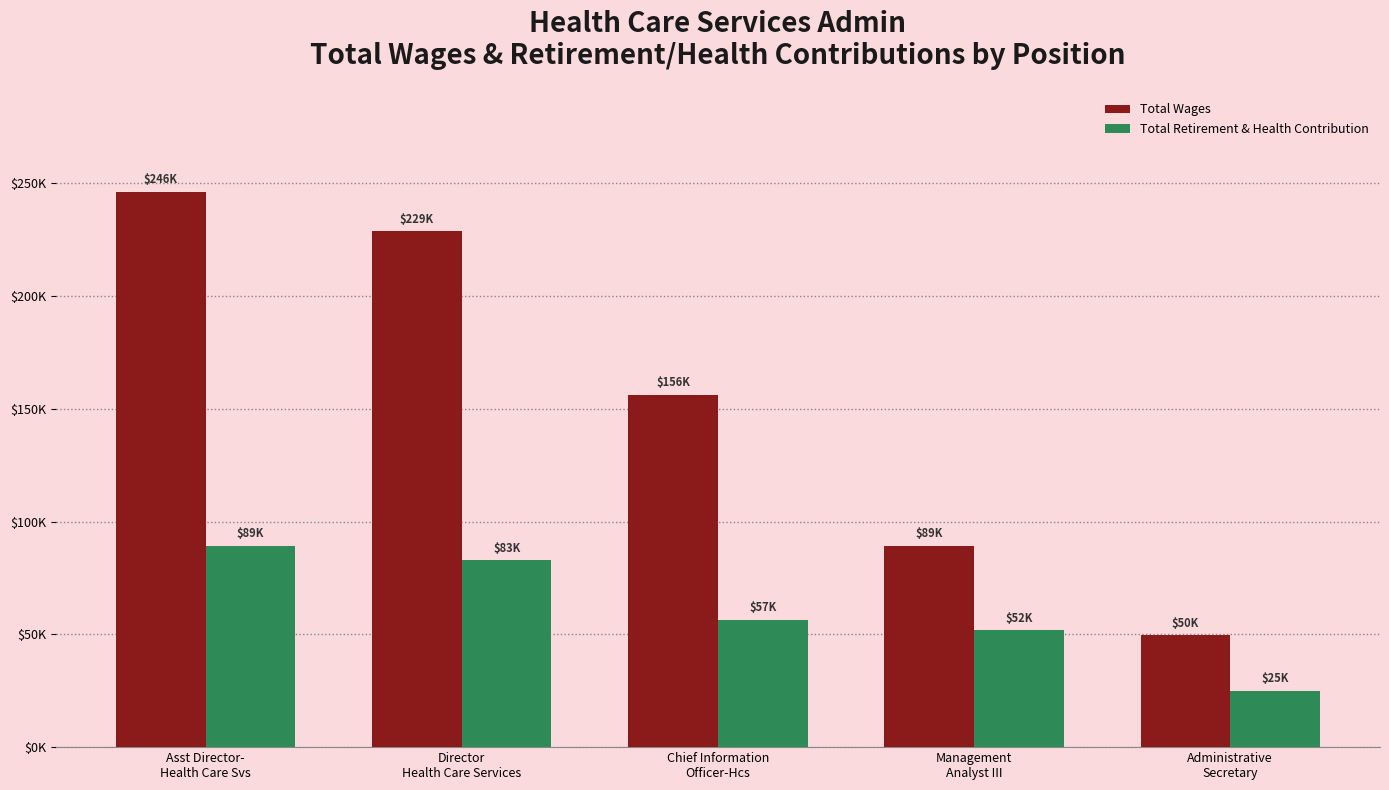

What is the minimum value for Total Wages?

49547